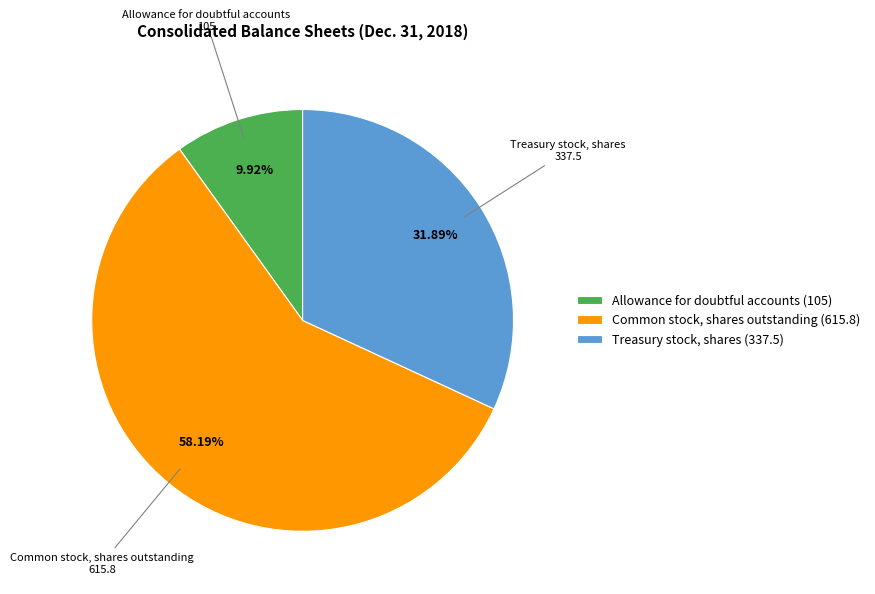

What is the smallest slice in the pie chart?

Allowance for doubtful accounts